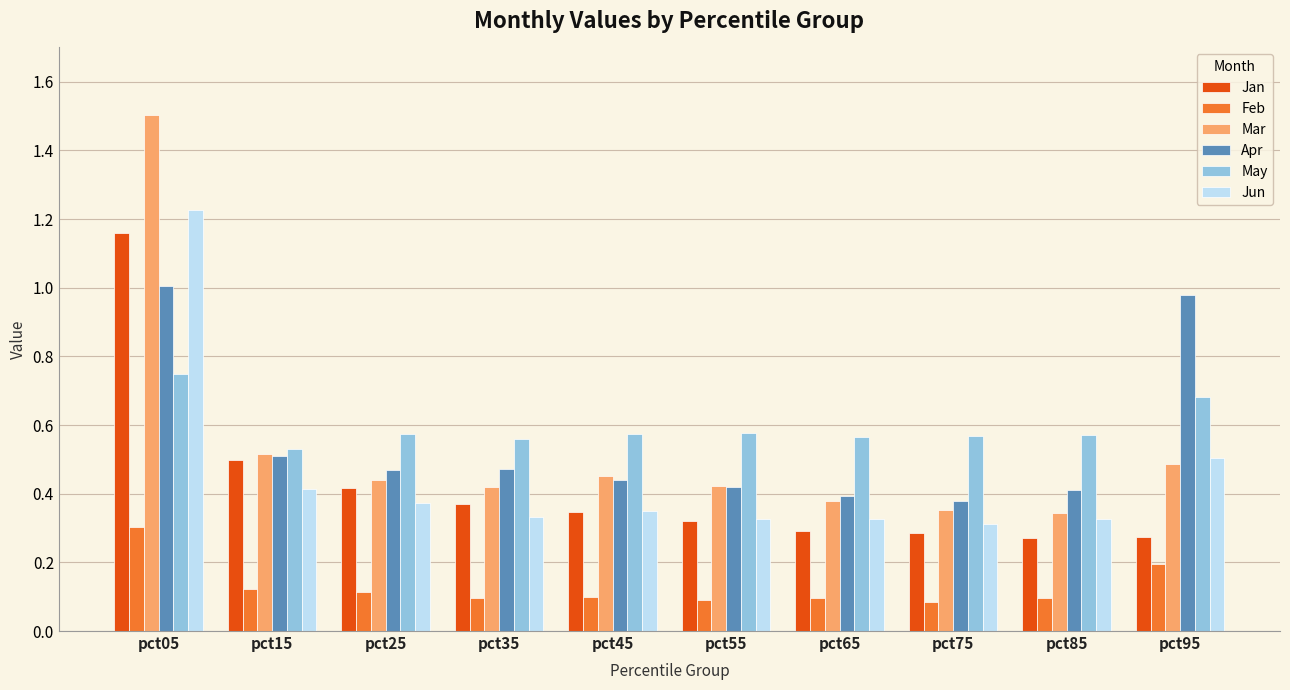

The Mar series shows 0.2 at pct85. True or false?

False